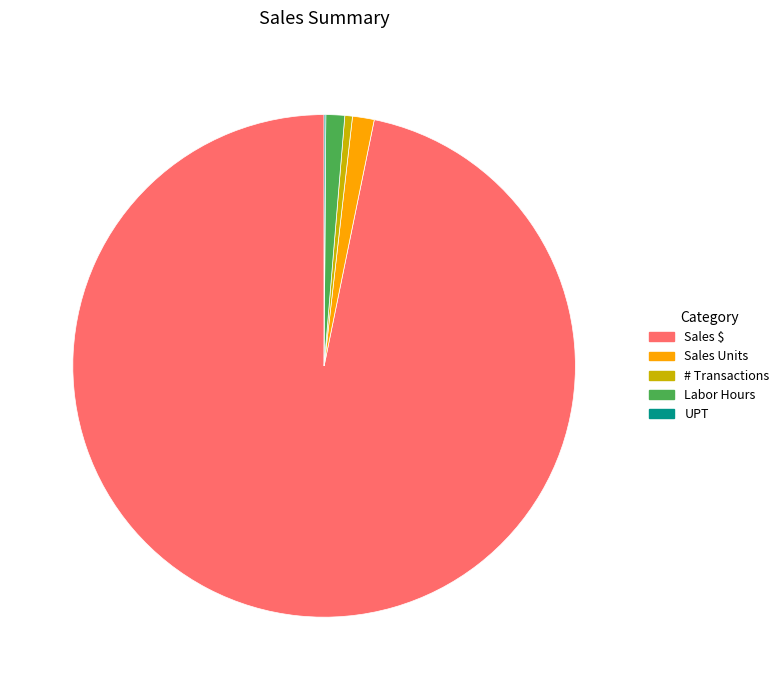

What is the largest slice in the pie chart?

Sales $